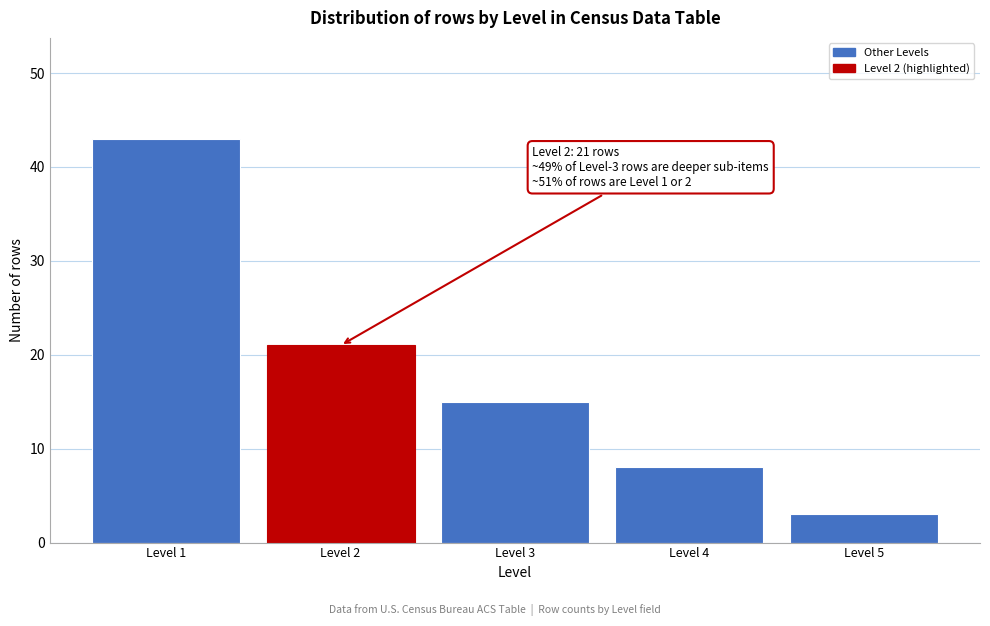

Reading right to left, extract all data points from this chart.

Level 5=3	Level 4=8	Level 3=15	Level 2=21	Level 1=43